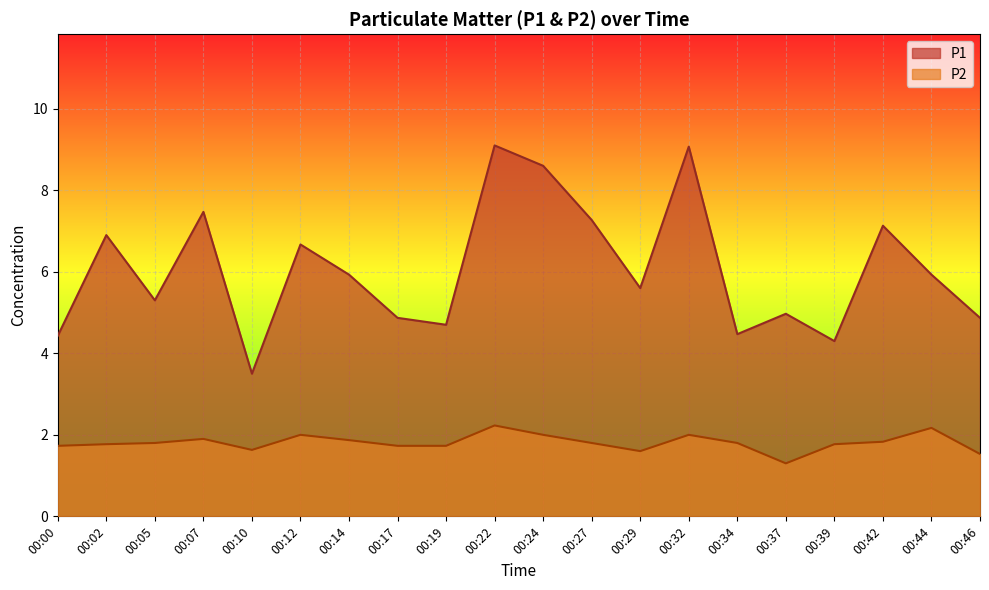

Reading left to right, what are all the values shown in this chart?

P1: 4.4	6.9	5.3	7.5	3.5	6.7	5.9	4.9	4.7	9.1	8.6	7.3	5.6	9.1	4.5	5.0	4.3	7.1	5.9	4.9
P2: 1.7	1.8	1.8	1.9	1.6	2.0	1.9	1.7	1.7	2.2	2.0	1.8	1.6	2.0	1.8	1.3	1.8	1.8	2.2	1.5